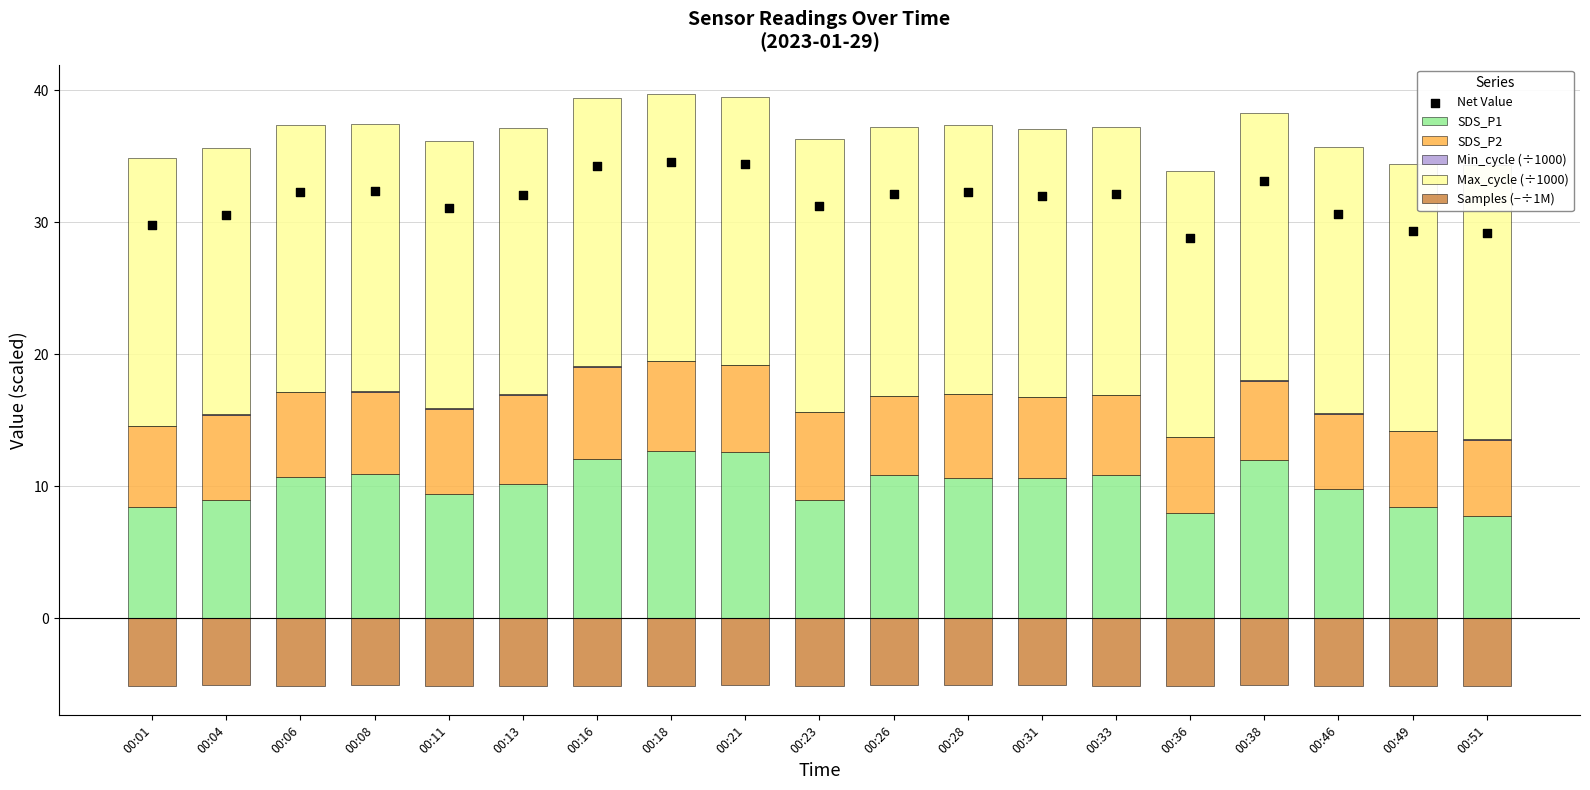

Which series has the largest total across all categories?

Net Value